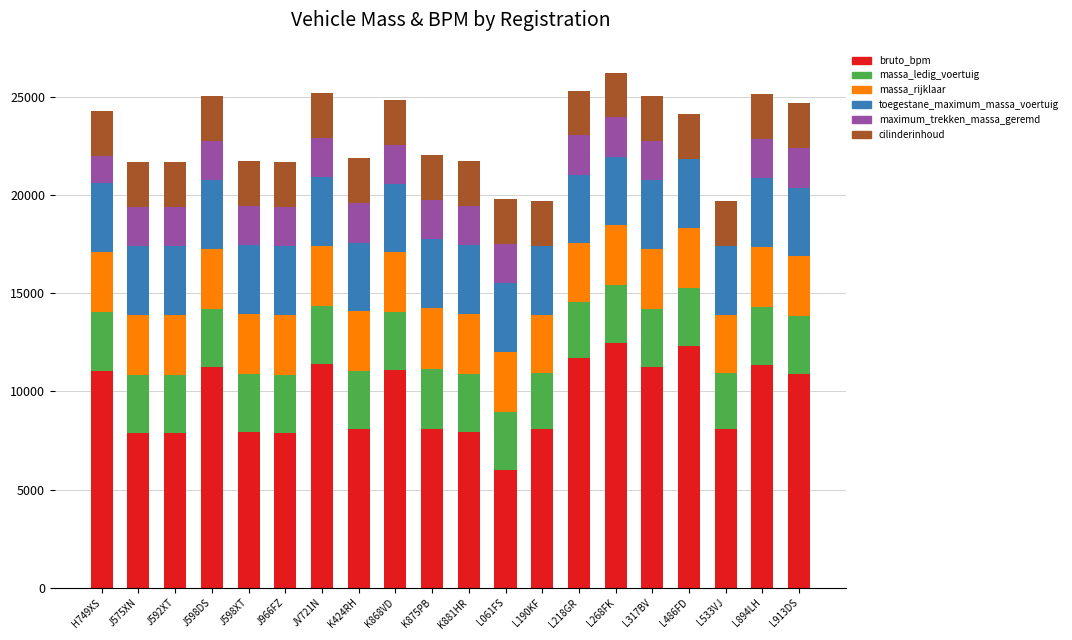

What is the approximate value of bruto_bpm at K424RH?

8076